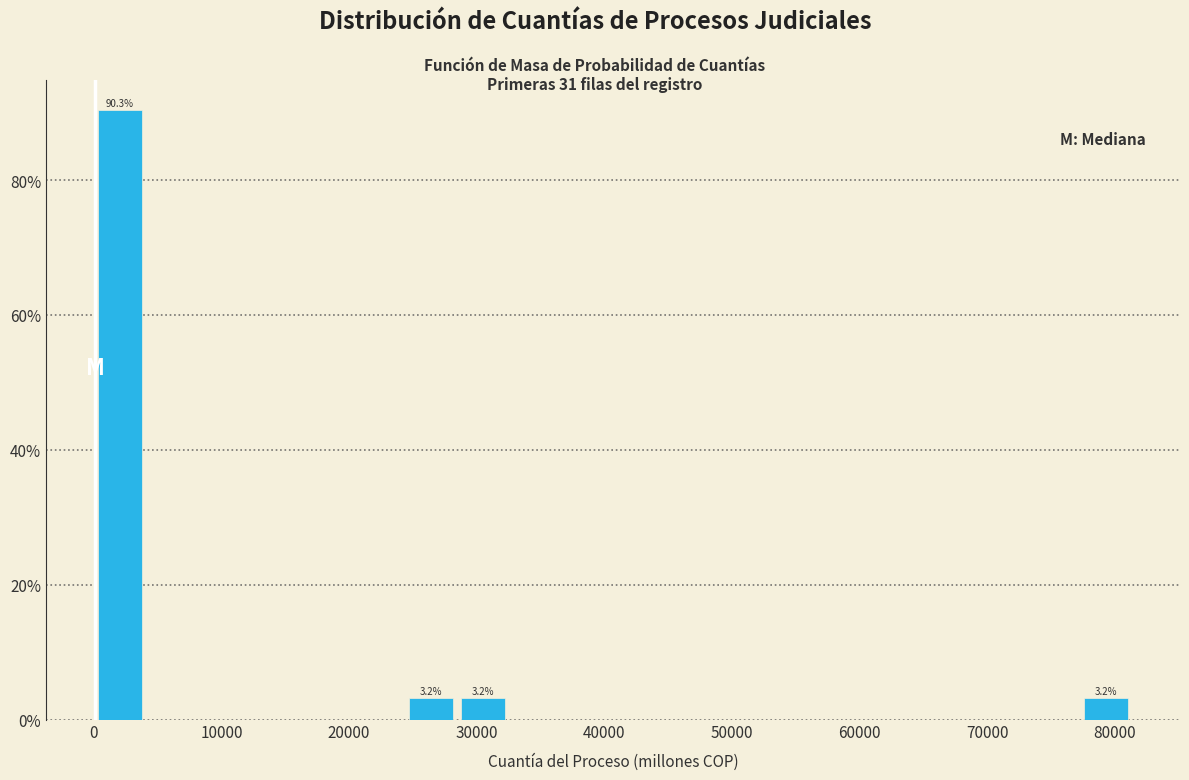

Which range on the x-axis has the tallest bar?

0 to 4000